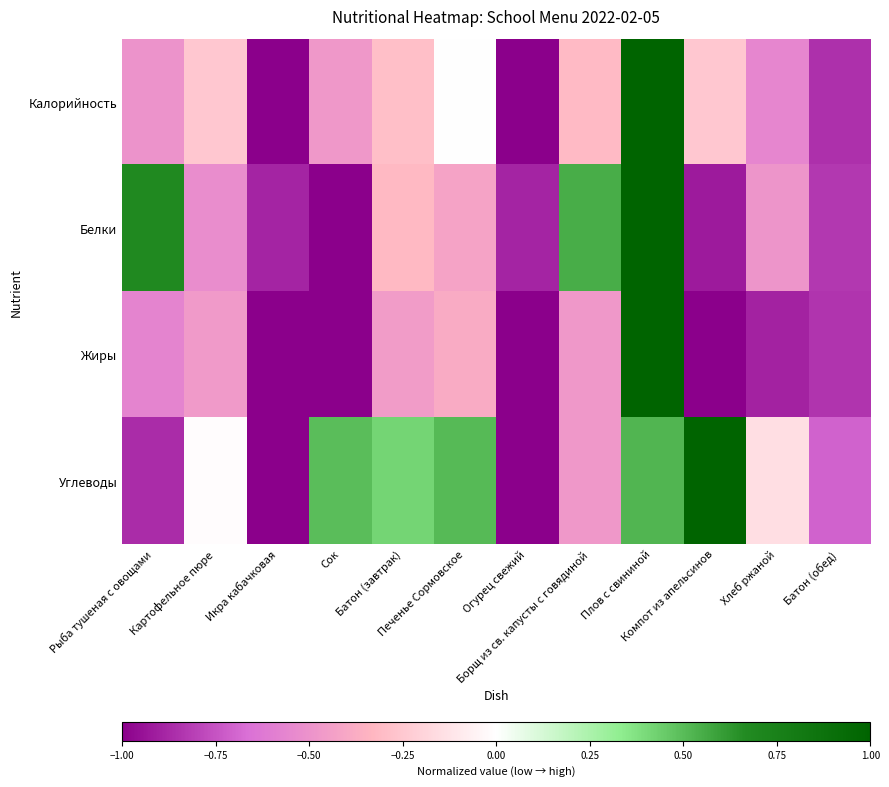

How many data points does each series have?

12